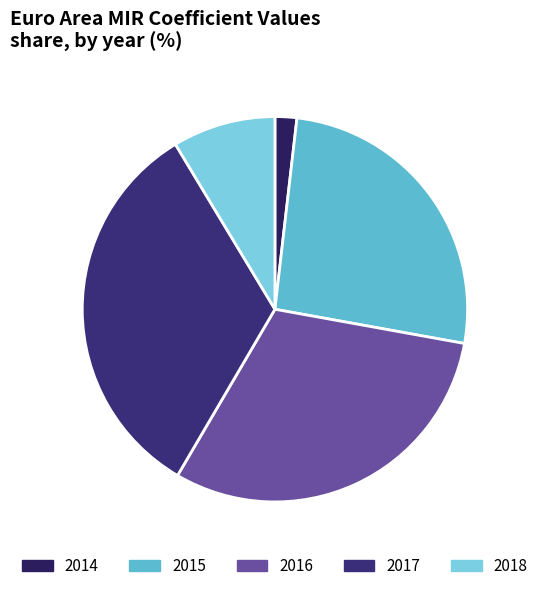

How many segments does this pie chart have?

5